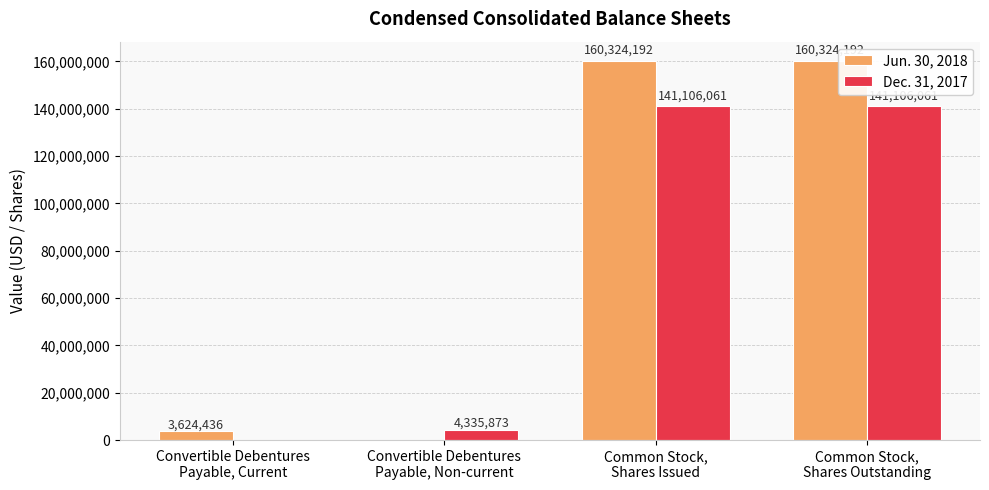

Which series has the largest total across all categories?

Jun. 30, 2018